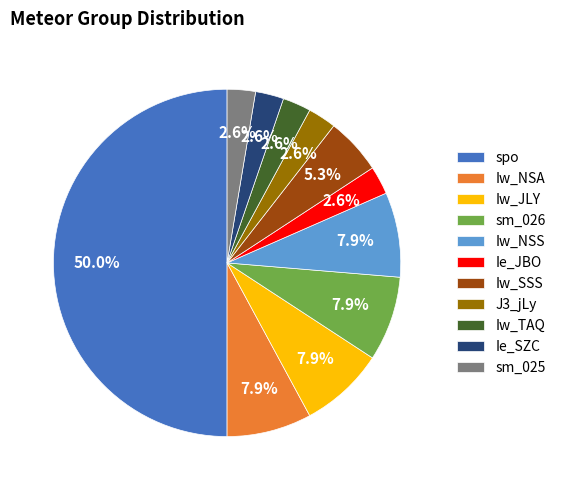

True or false: sm_026 accounts for 8% of the total.

True